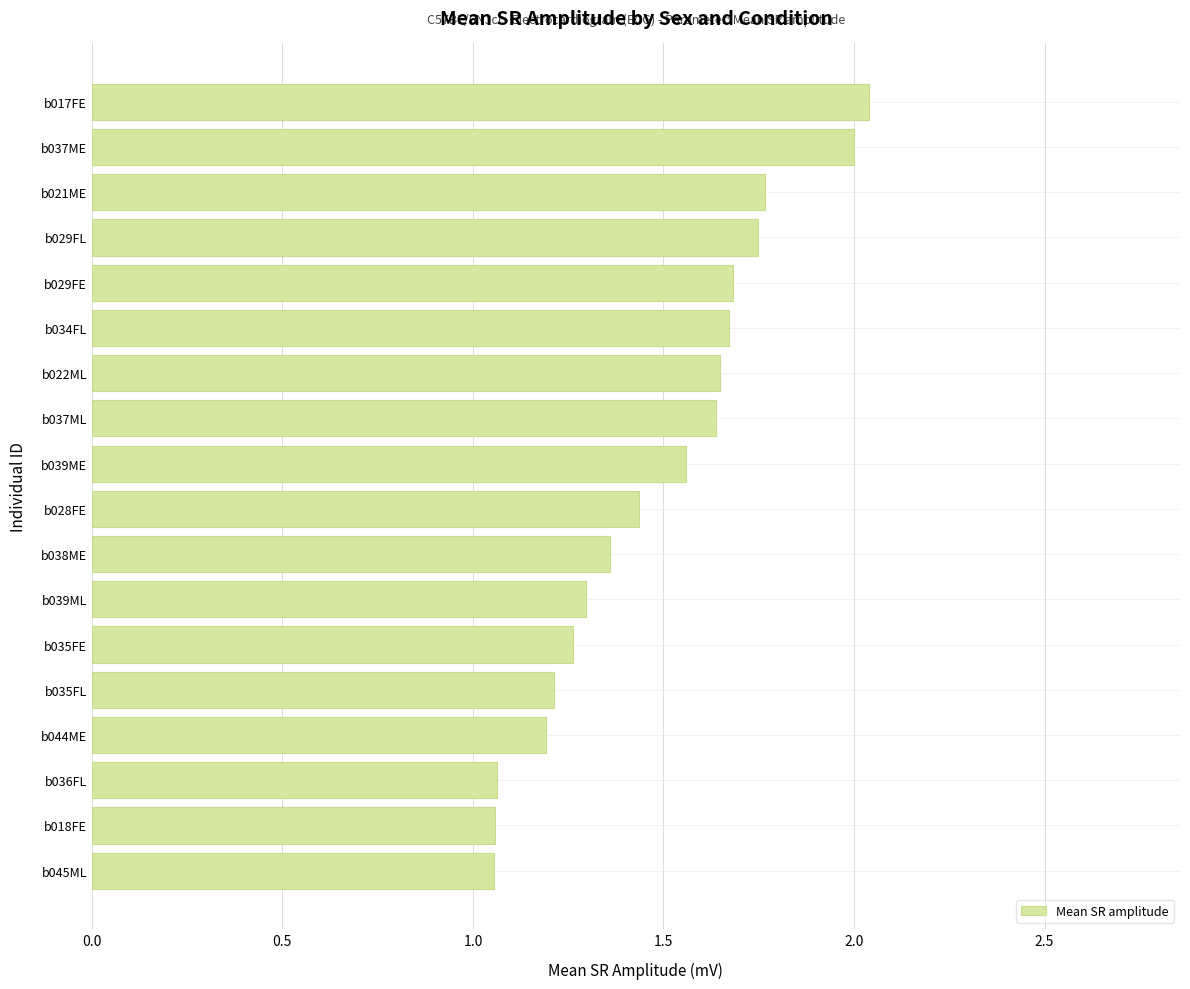

Is it true that the value at b028FE is 2.5?

False